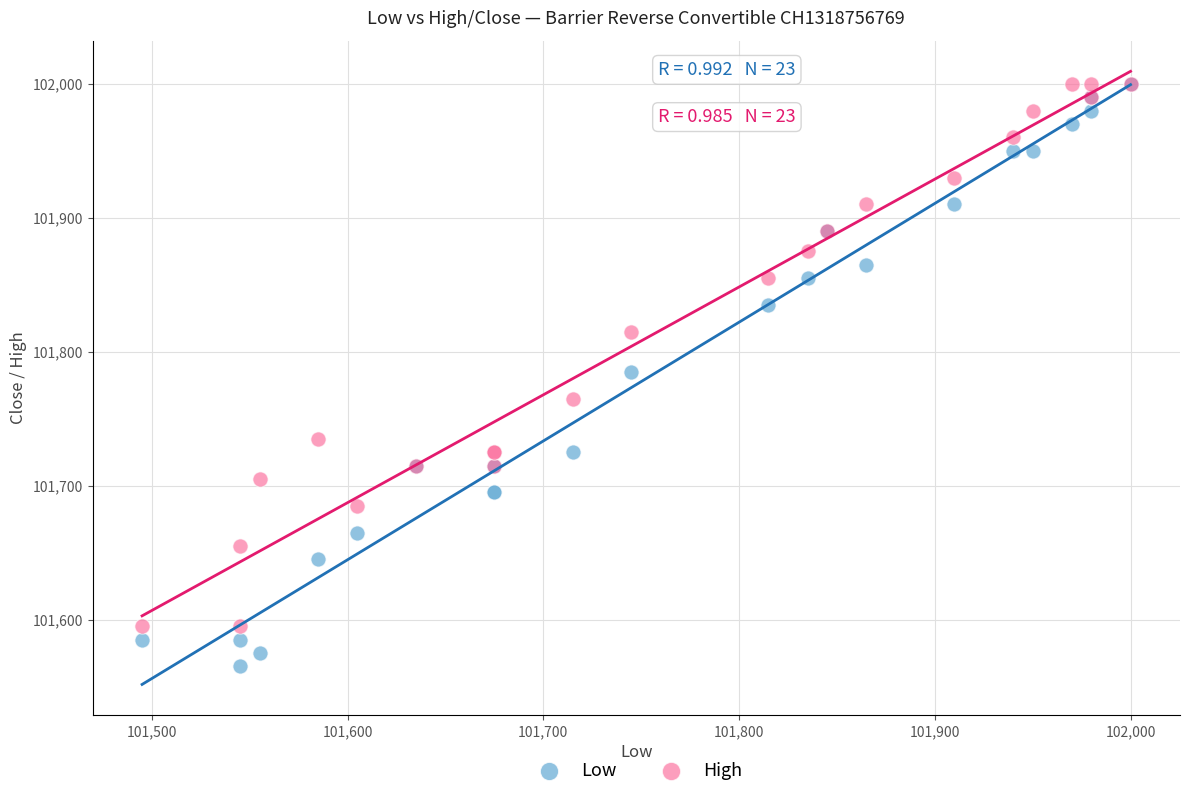

In the High series, what Y value is closest to 101797?

101815